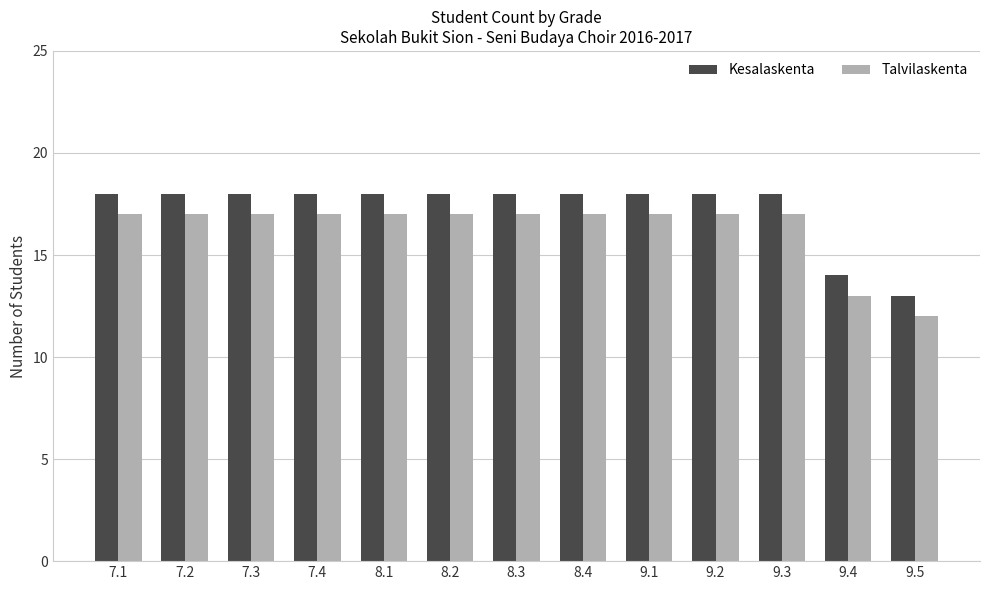

What is the highest value of the Kesalaskenta series?

18